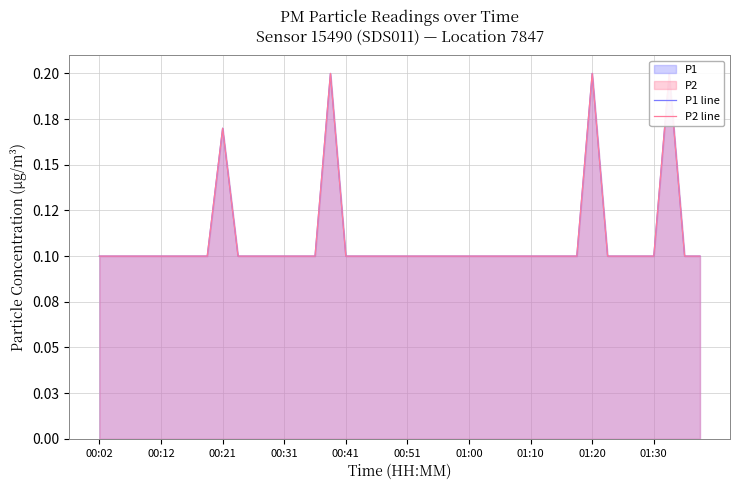

Reading left to right, what are all the values shown in this chart?

P1 line: 0.1	0.1	0.1	0.1	0.1	0.1	0.1	0.1	0.2	0.1	0.1	0.1	0.1	0.1	0.1	0.2	0.1	0.1	0.1	0.1	0.1	0.1	0.1	0.1	0.1	0.1	0.1	0.1	0.1	0.1	0.1	0.1	0.2	0.1	0.1	0.1	0.1	0.2	0.1	0.1
P2 line: 0.1	0.1	0.1	0.1	0.1	0.1	0.1	0.1	0.2	0.1	0.1	0.1	0.1	0.1	0.1	0.2	0.1	0.1	0.1	0.1	0.1	0.1	0.1	0.1	0.1	0.1	0.1	0.1	0.1	0.1	0.1	0.1	0.2	0.1	0.1	0.1	0.1	0.2	0.1	0.1